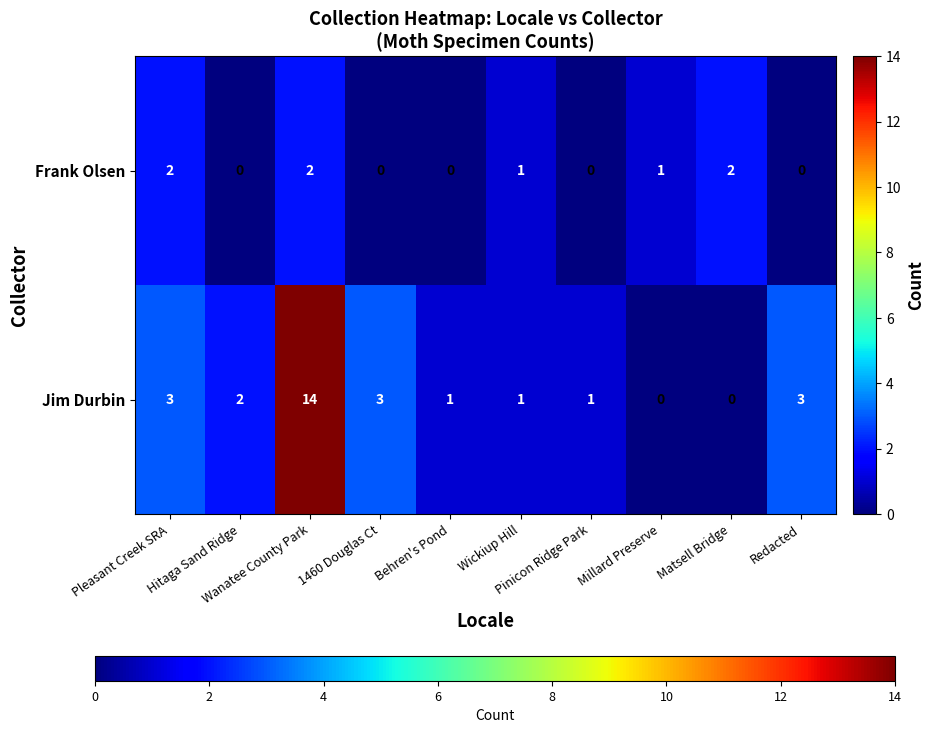

What is the sum of all Frank Olsen values?

8